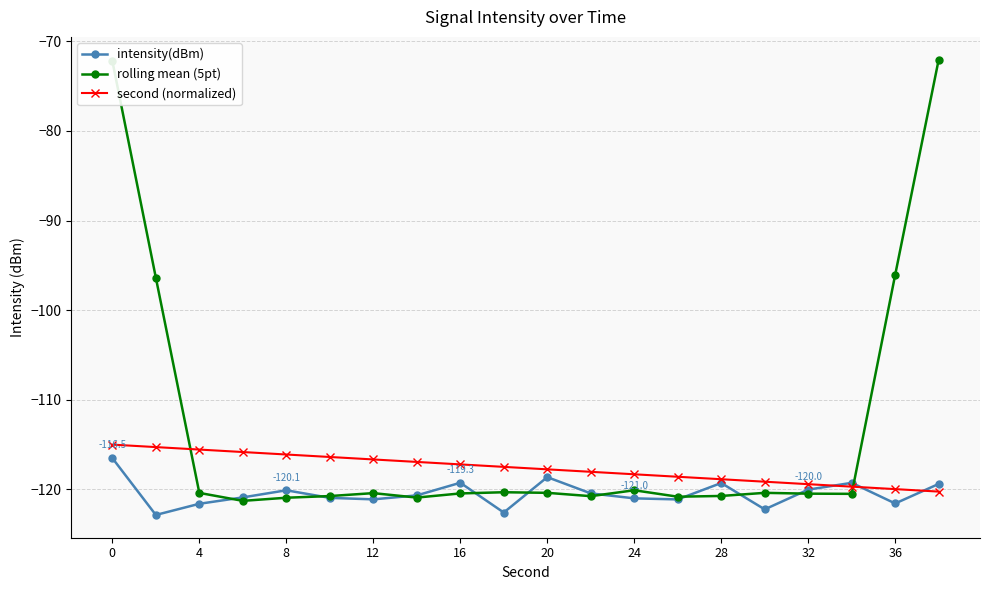

Which series has the widest spread of values?

rolling mean (5pt)